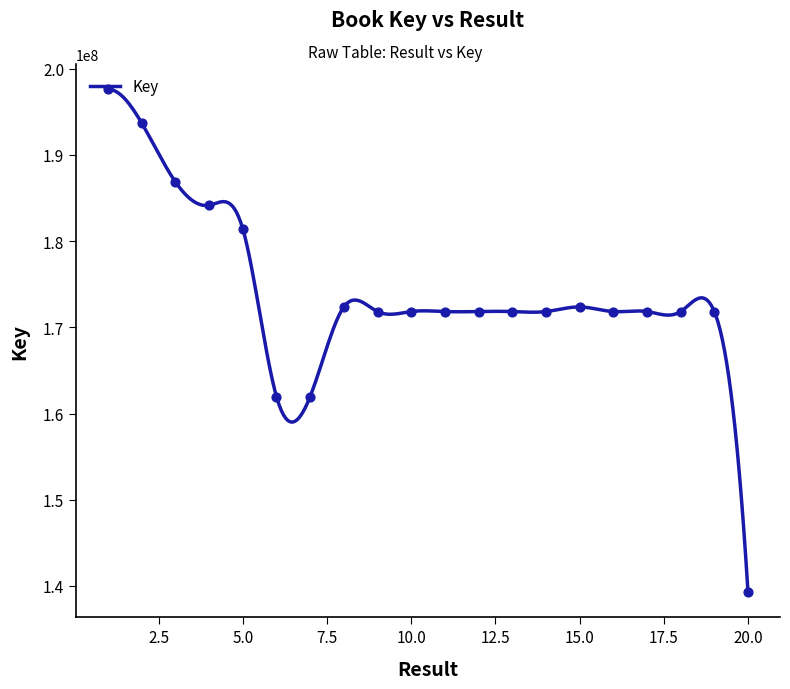

What is the change in value from 16 to 20?

-32556360